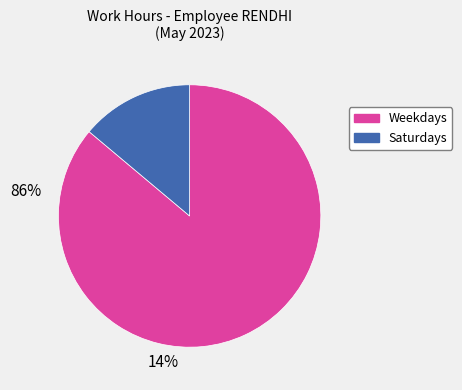

Is there any slice that represents more than half of the pie?

Yes